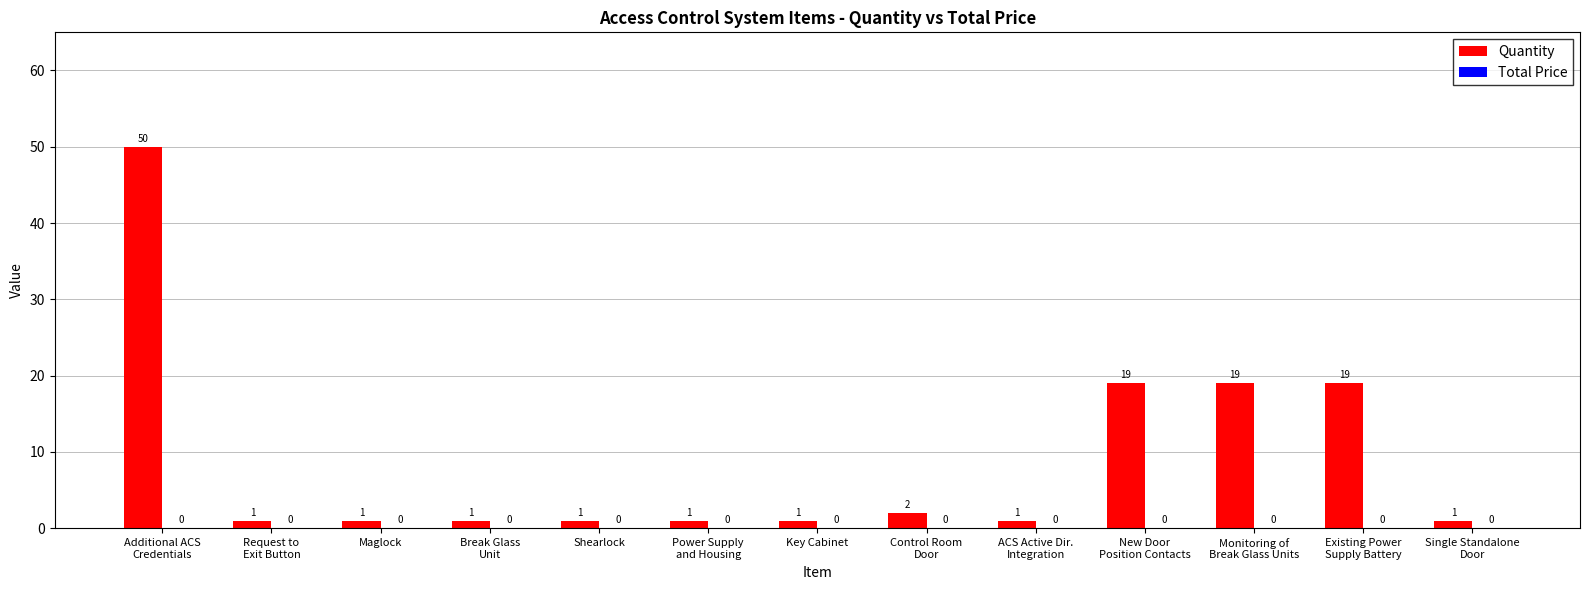

What is the difference between the maximum and second lowest values?

49